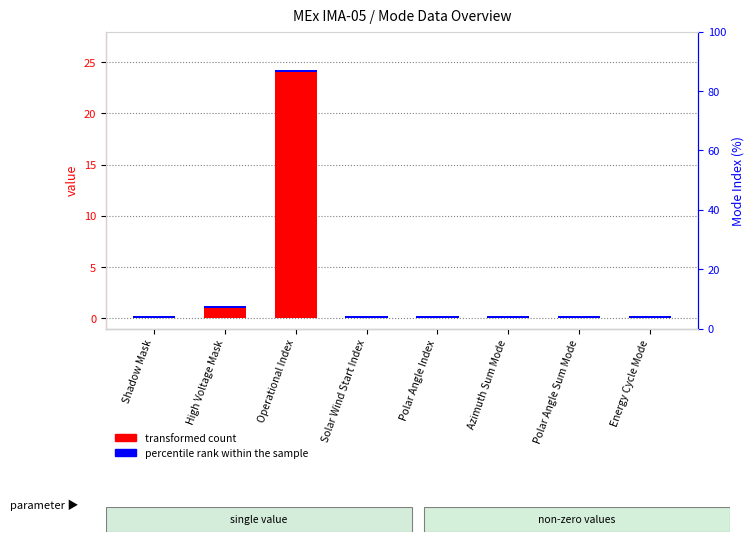

What position from the left is Energy Cycle Mode?

8